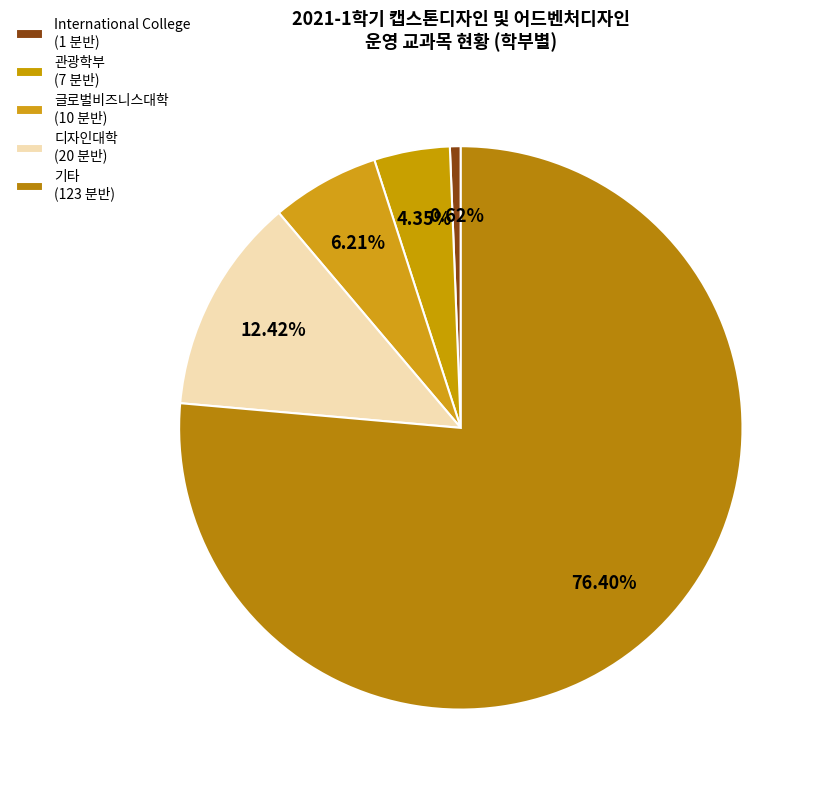

How many segments does this pie chart have?

5